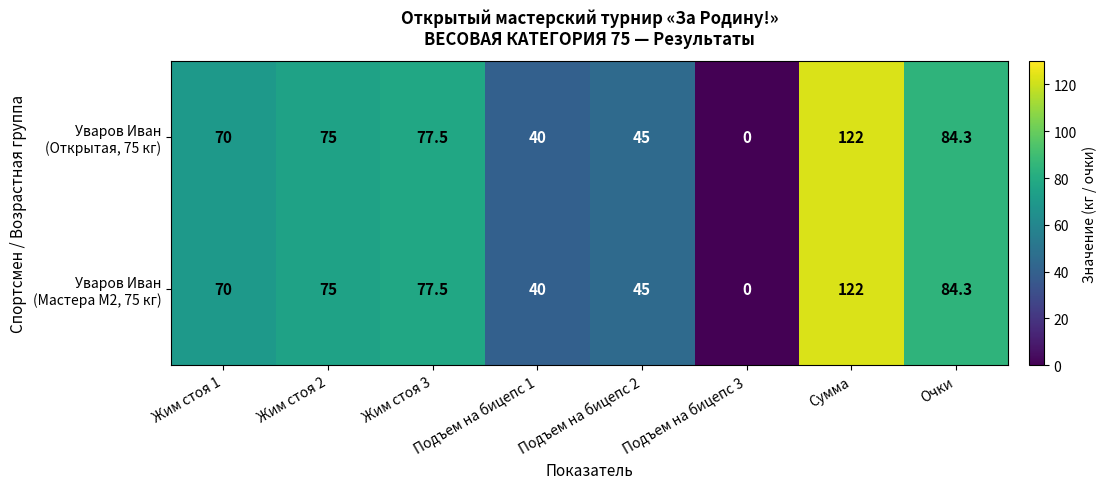

At how many categories does at least one series exceed 23?

7